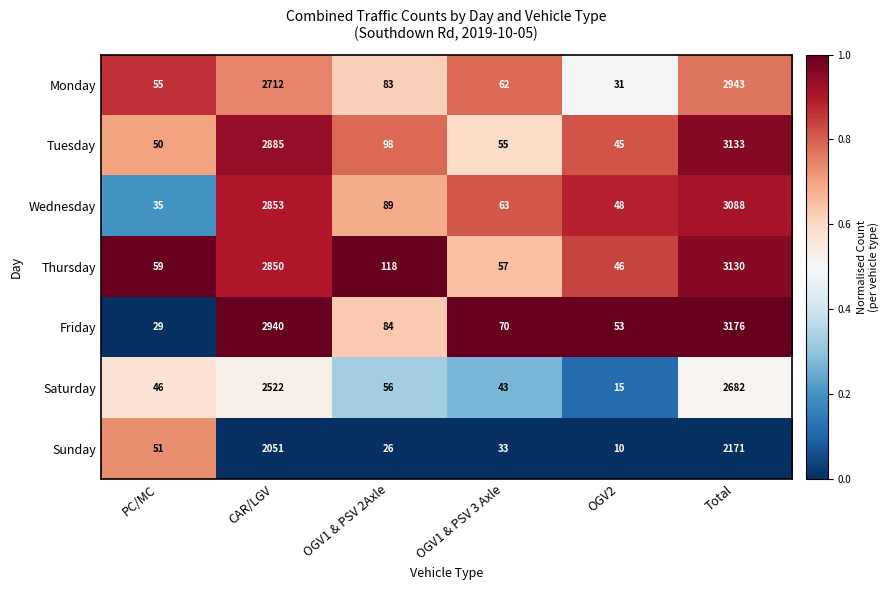

Which label corresponds to the largest value in the chart?

Total